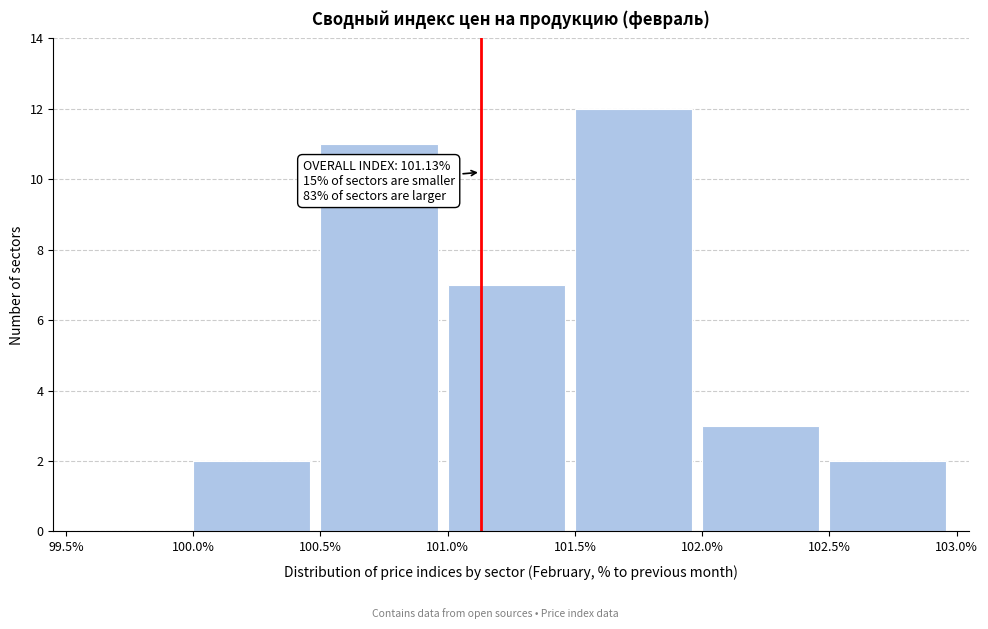

Over which range of the x-axis is the bar tallest?

101.5% to 102.0%